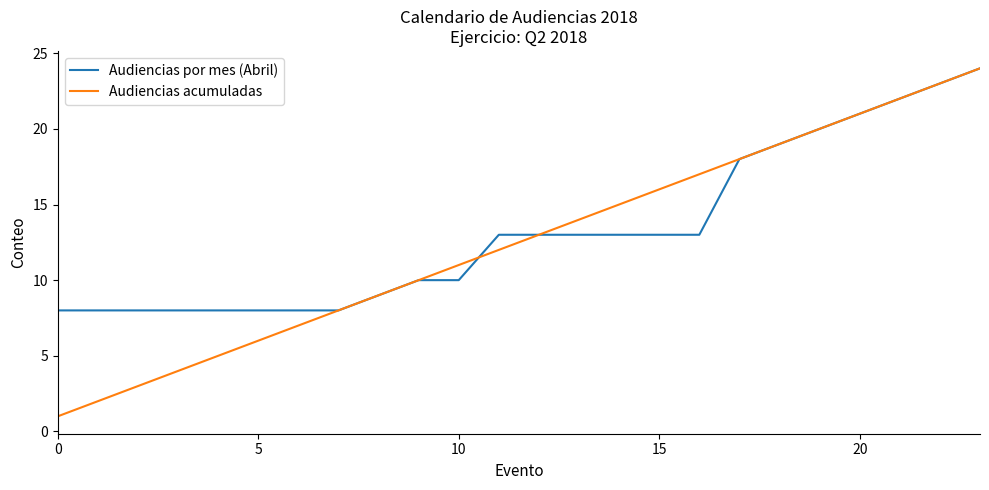

Which series has the widest spread of values?

Audiencias acumuladas